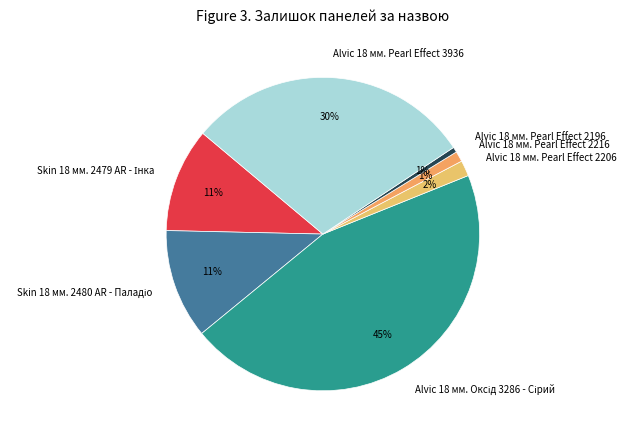

To the nearest percent, what percentage of the pie is Alvic 18 мм. Pearl Effect 2196?

1%